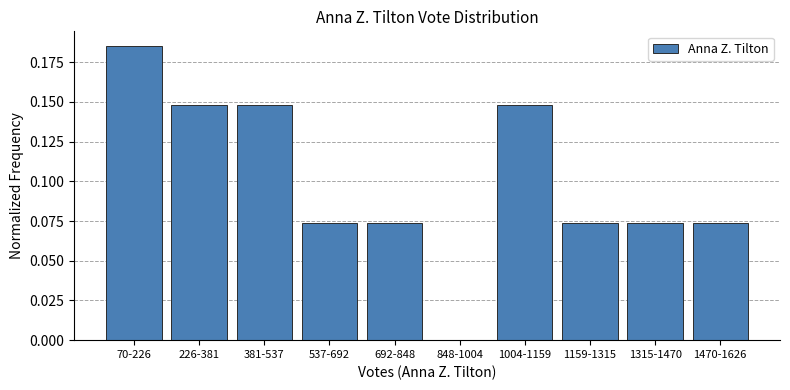

Between 848-1004 and 381-537, which is larger?

381-537